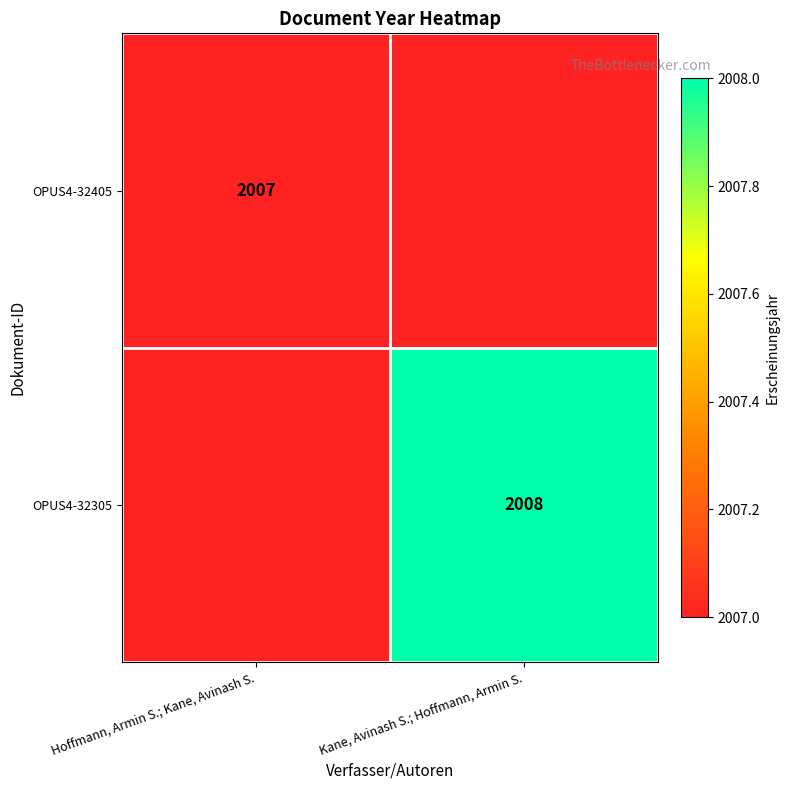

The OPUS4-32405 series shows 2007 at Hoffmann, Armin S.; Kane, Avinash S.. True or false?

True